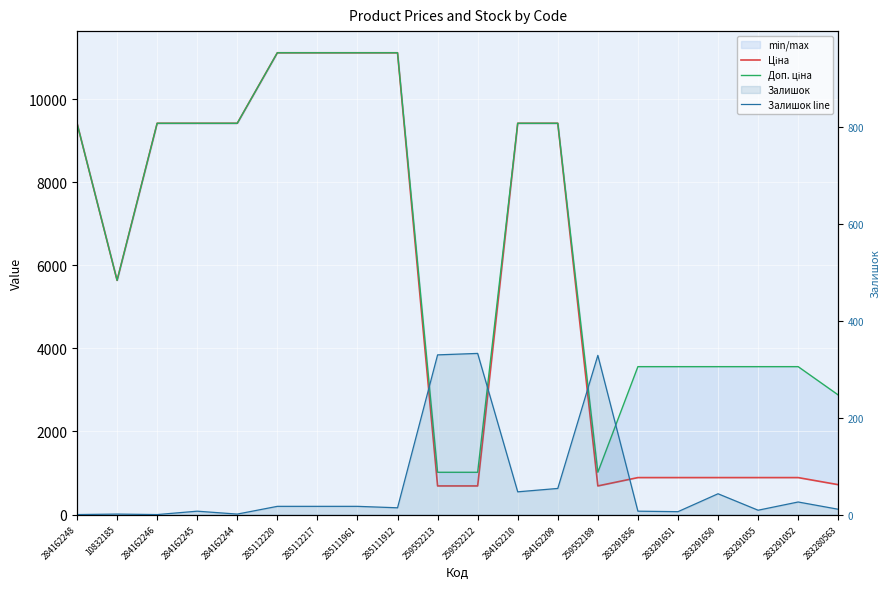

What position from the left is 285111912?

9